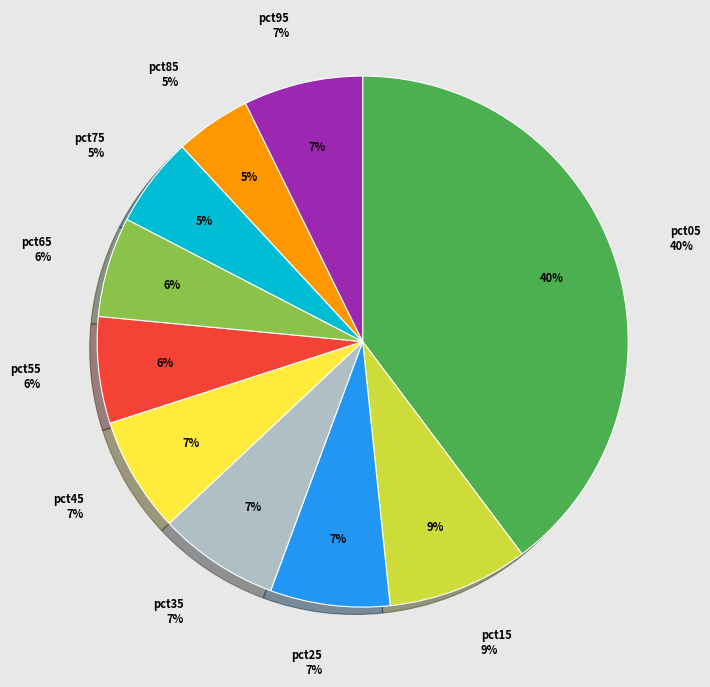

Does any single category account for the majority?

No